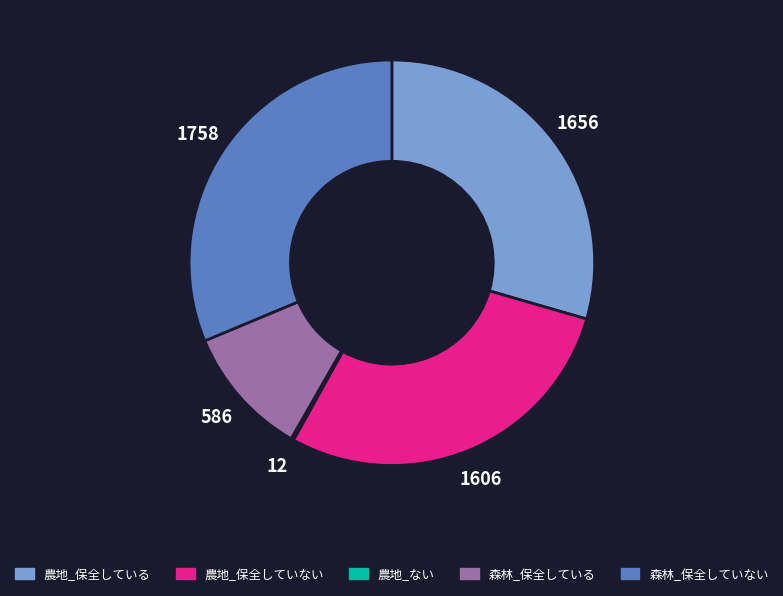

What is the ratio of the value at 農地_保全していない to the value at 森林_保全していない?

0.9